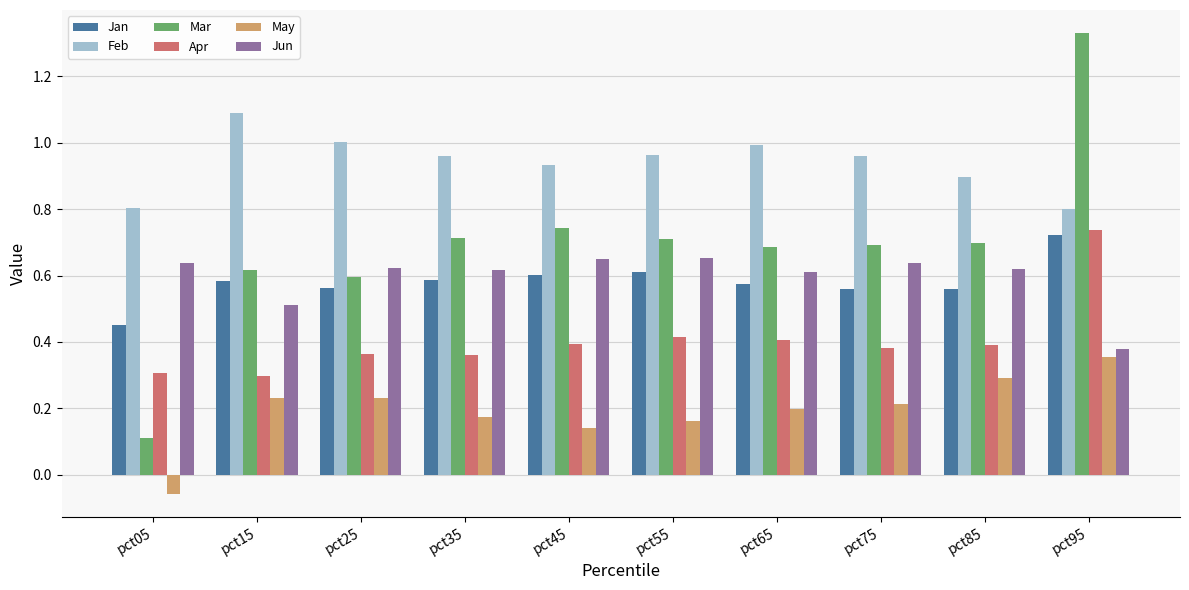

Between pct05 and pct25, which series saw the biggest shift?

Mar